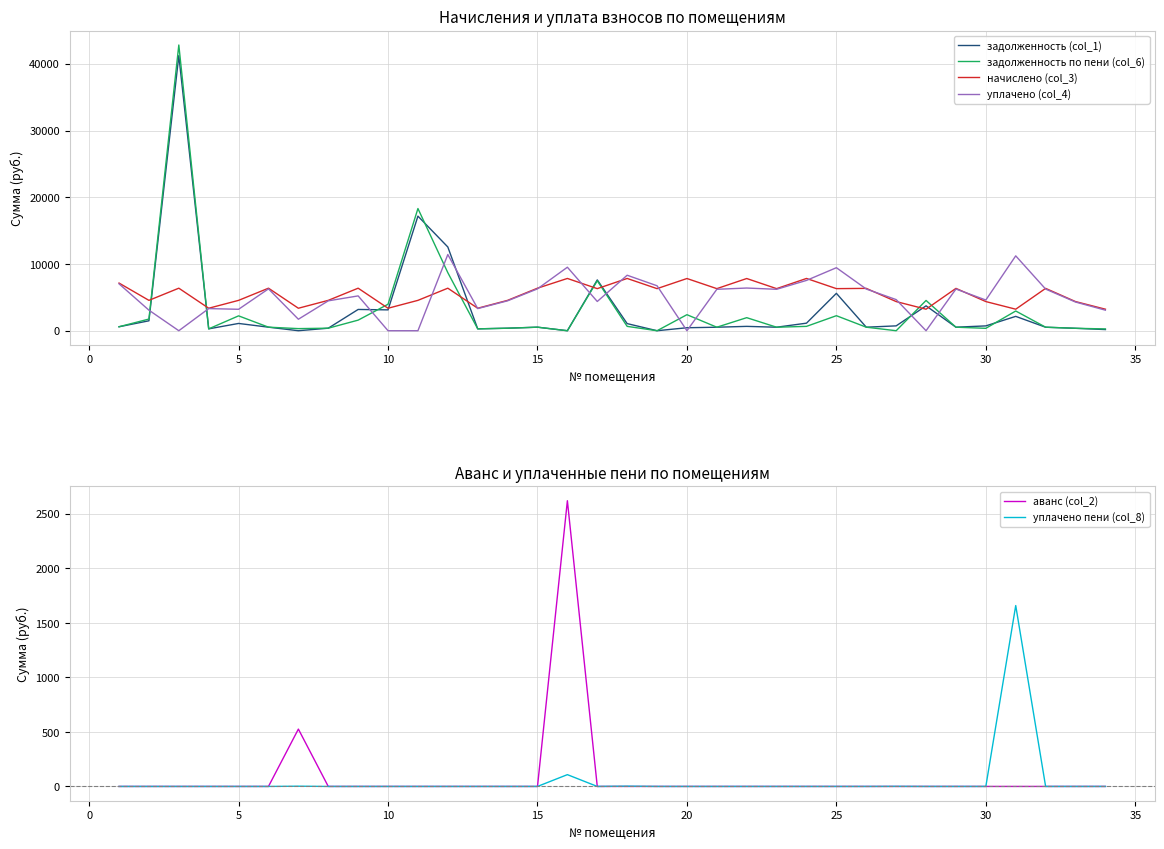

What is the maximum value for задолженность (col_1)?

41226.5